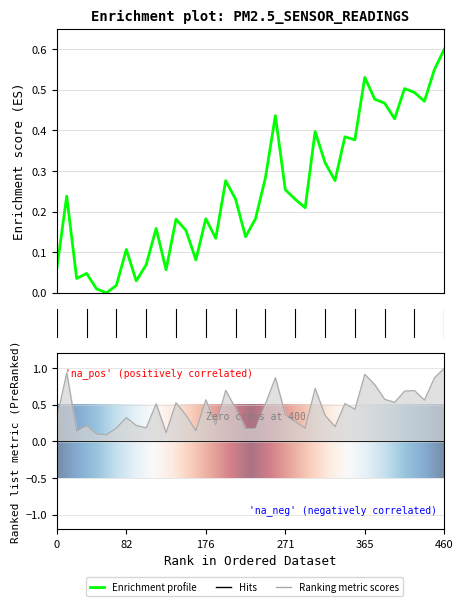

Is this an area chart (filled region under the line)?

No